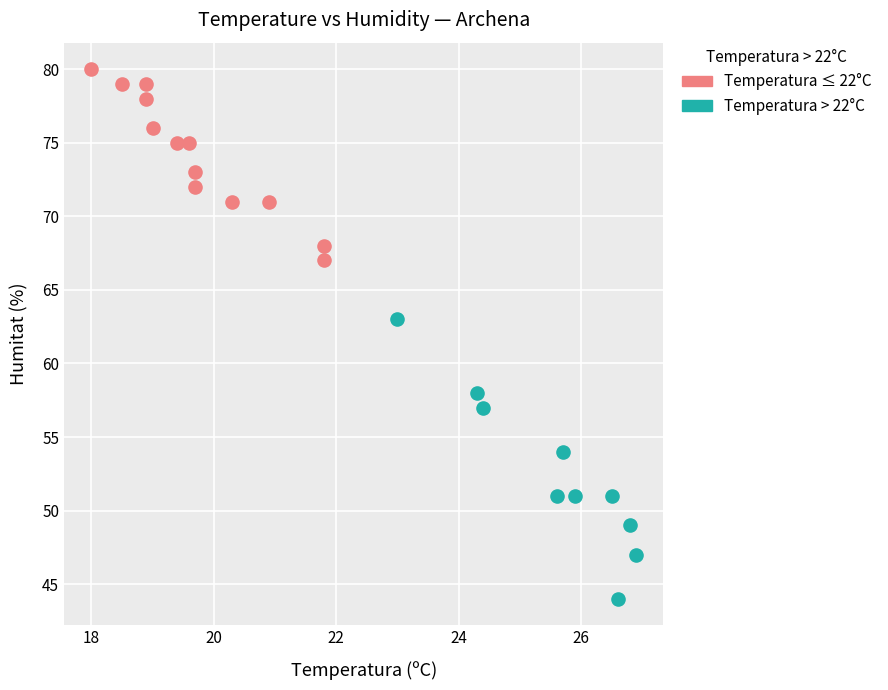

Which series has the widest spread of Y values?

Temperatura > 22°C